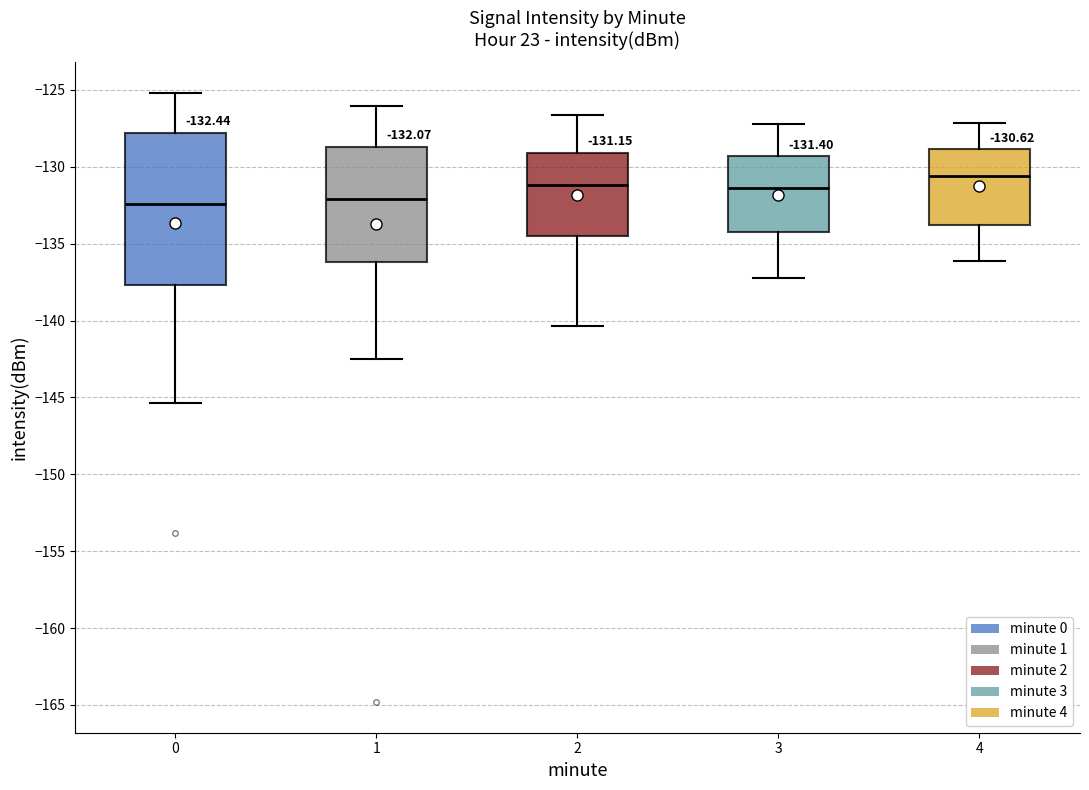

Which box is the tallest, from its lower edge to its upper edge?

0